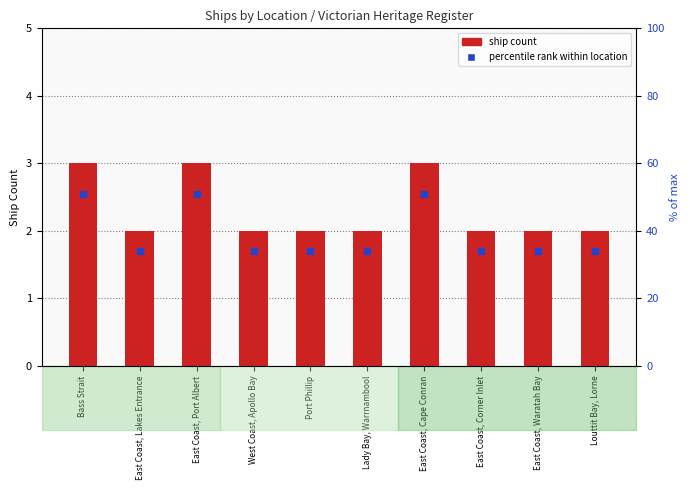

Which series contains the lowest Y value?

percentile rank within location